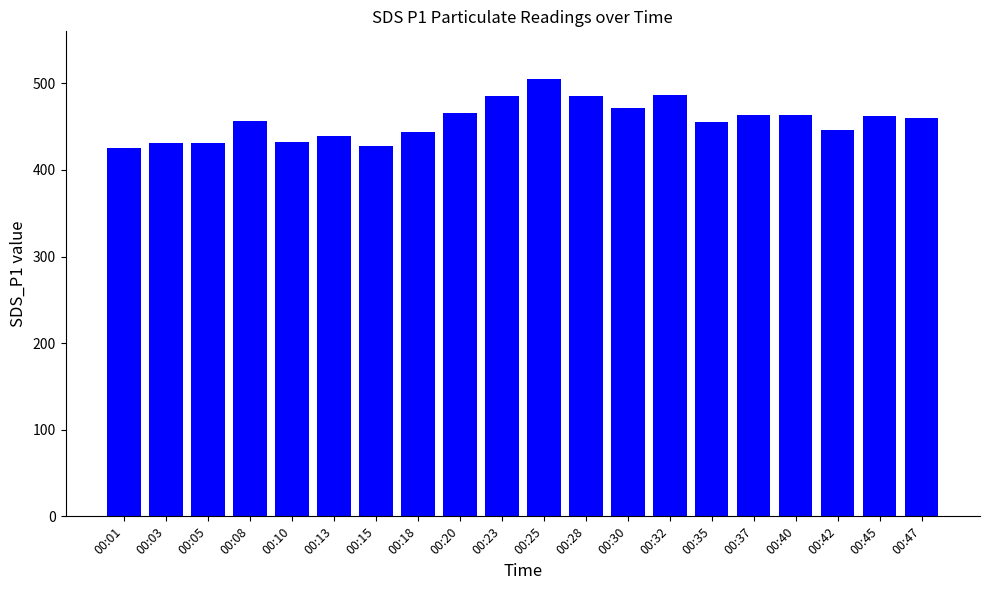

Approximately how many times larger is the value at 00:18 compared to 00:15?

1.0